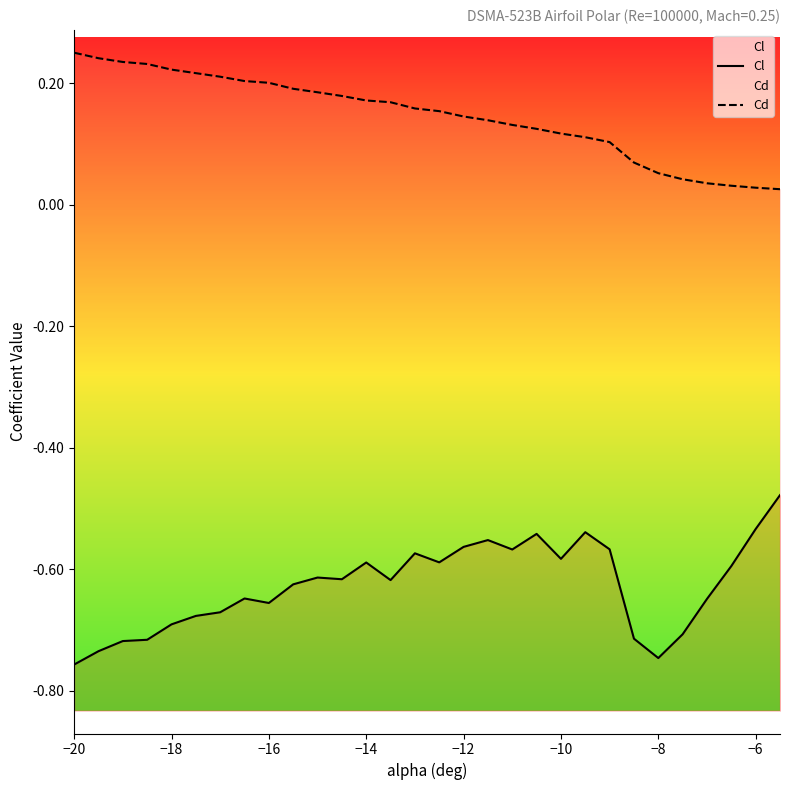

Rank the series by their maximum value, from highest to lowest.

Cd, Cl